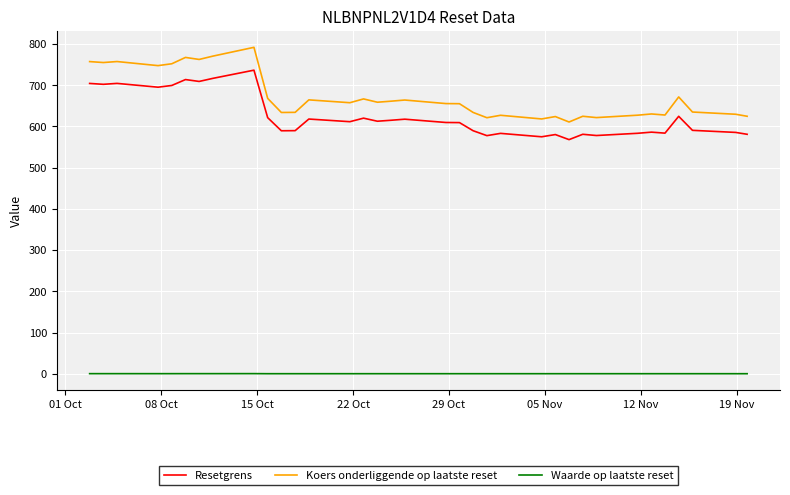

Which series has the largest total across all categories?

Koers onderliggende op laatste reset